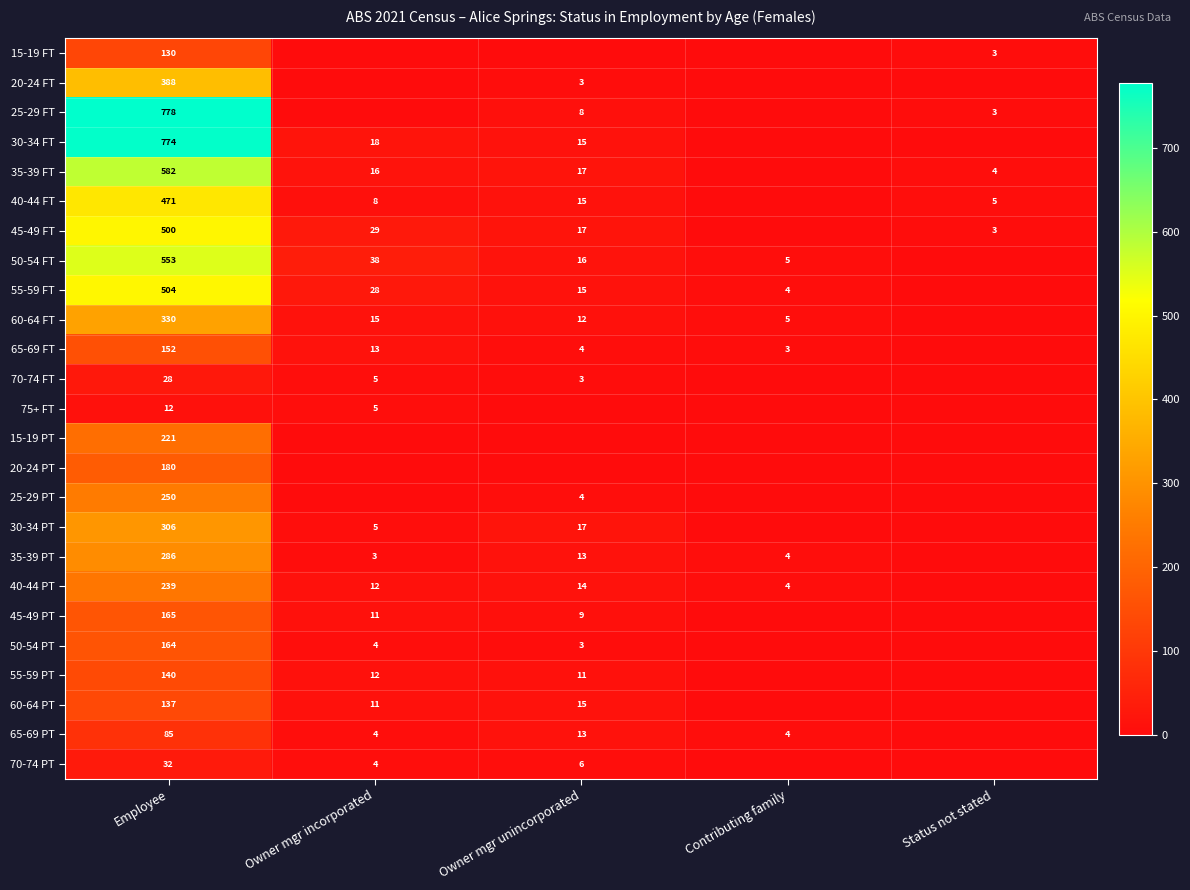

The 35-39 FT series shows 4 at Status not stated. True or false?

True